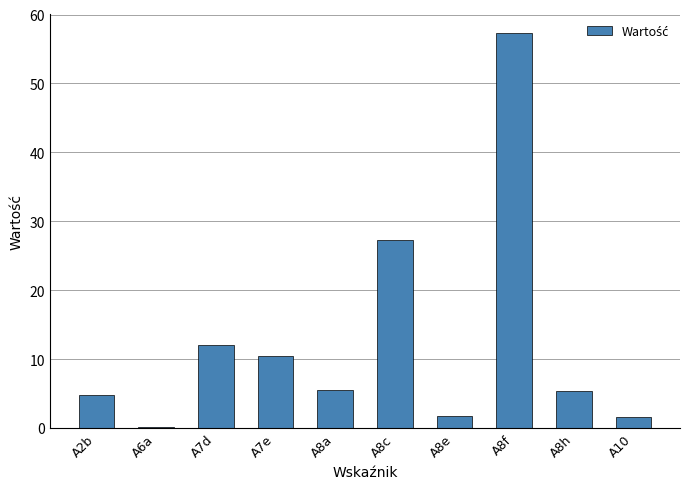

What is the greatest value displayed?

57.3